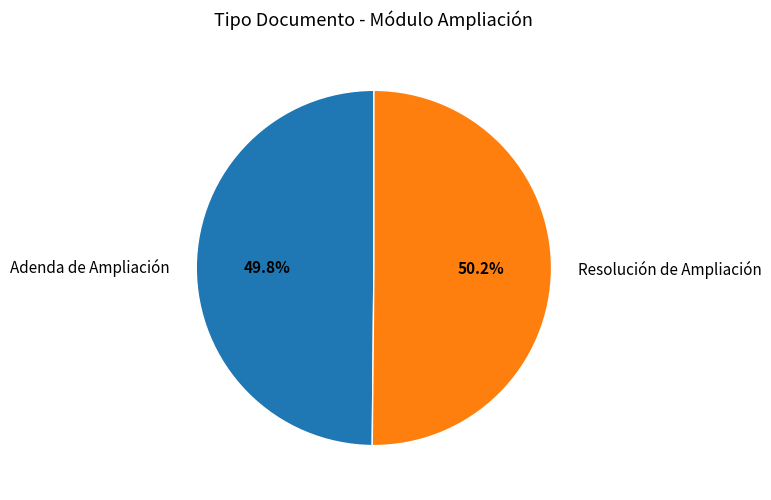

To the nearest percent, what portion does Resolución de Ampliación represent?

50%